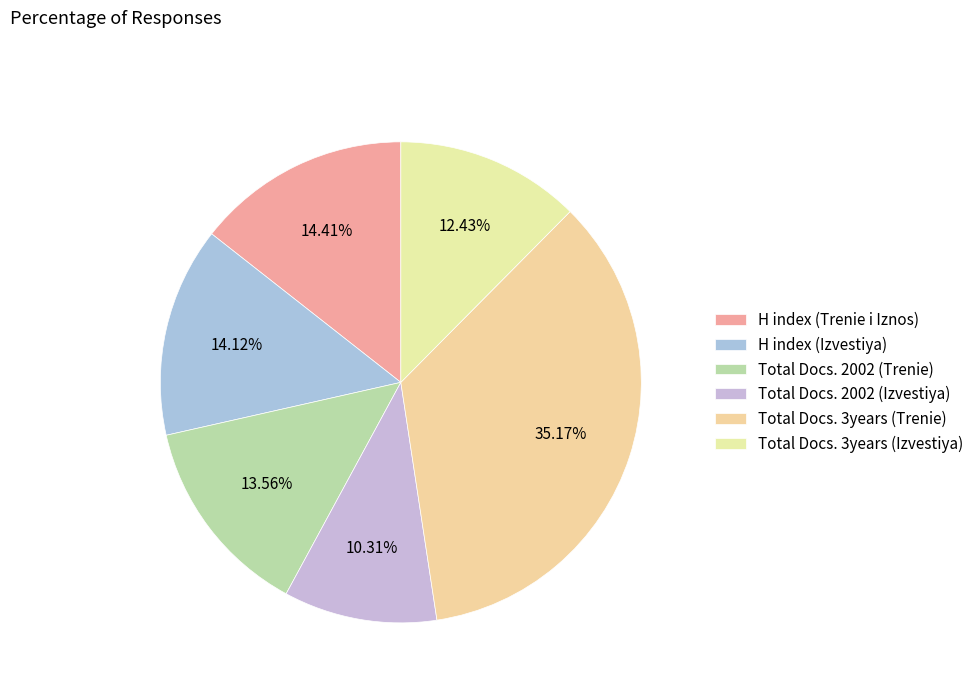

Does H index (Izvestiya) account for over 50% of the chart?

No